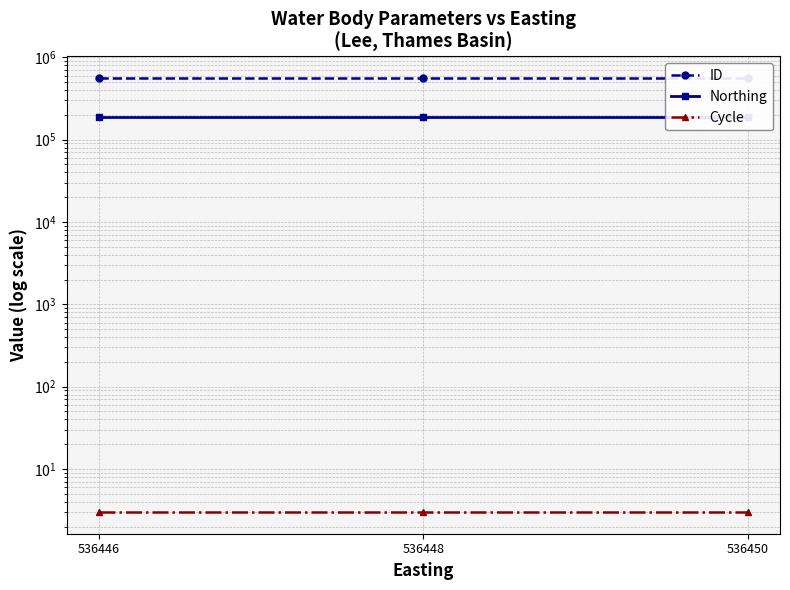

Is the value of Cycle at 536446 greater than the value of ID at 536450?

No